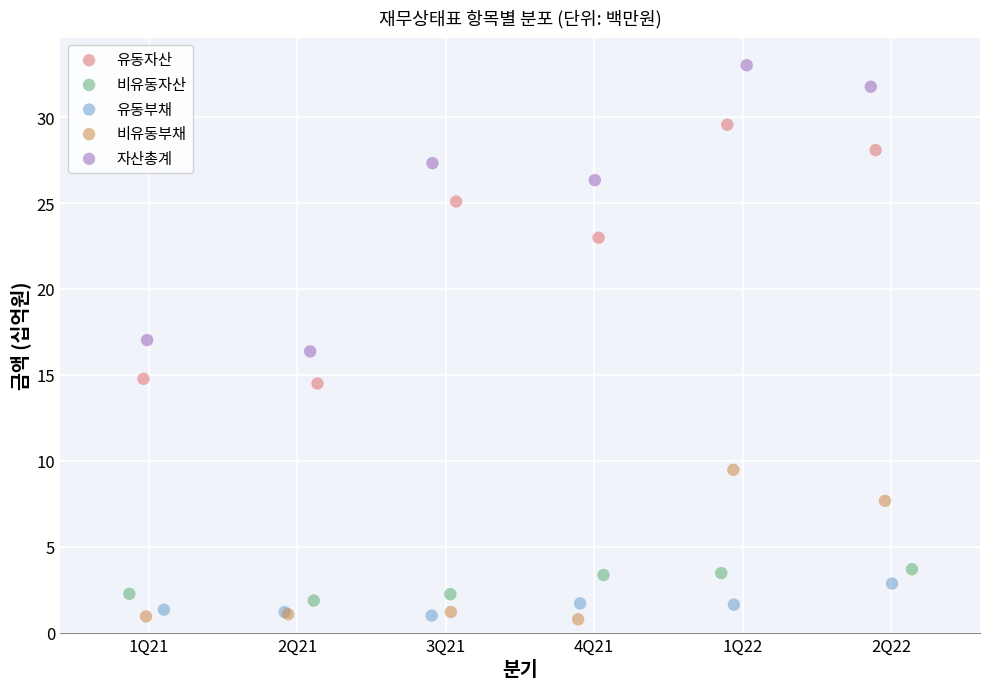

Which series has the largest Y range (max minus min)?

자산총계